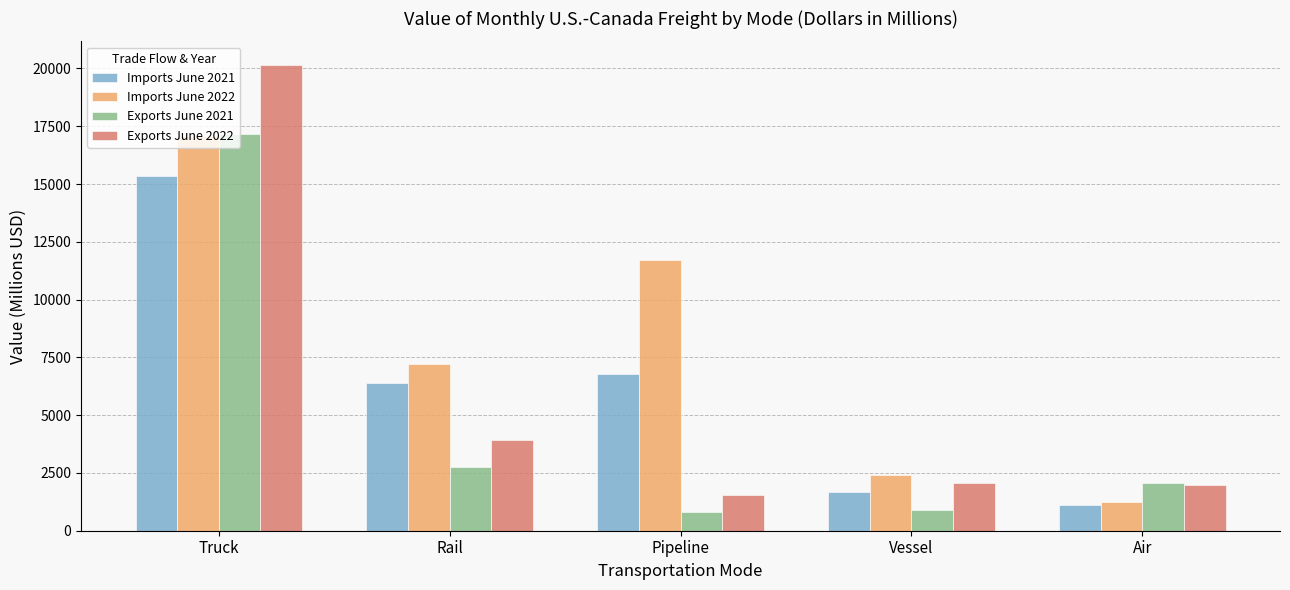

The value of Imports June 2021 at Pipeline is 6775.9. True or false?

True